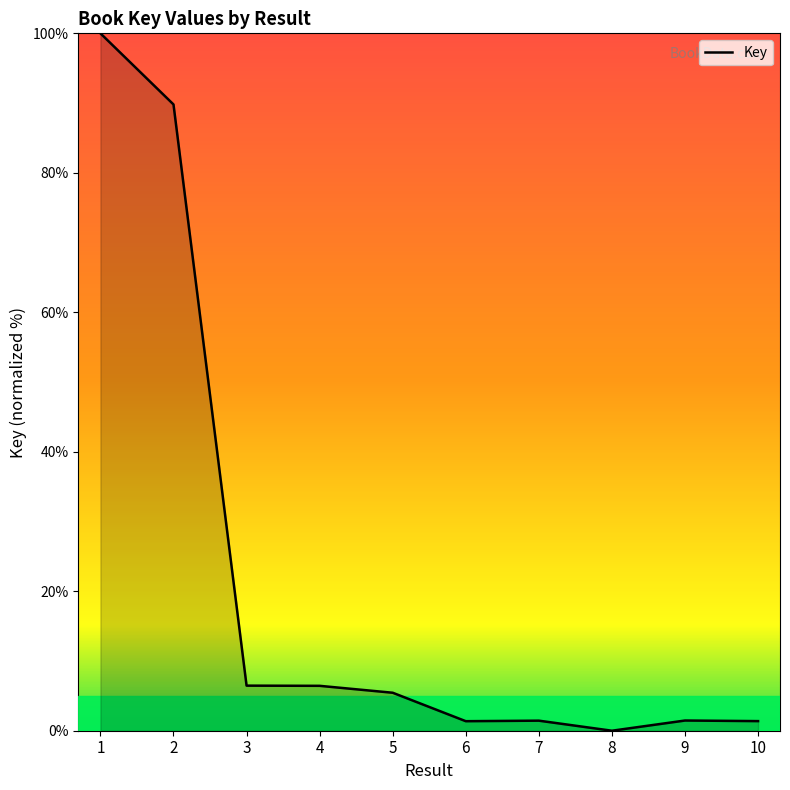

What is the change in value from 4 to 5?

-1.0